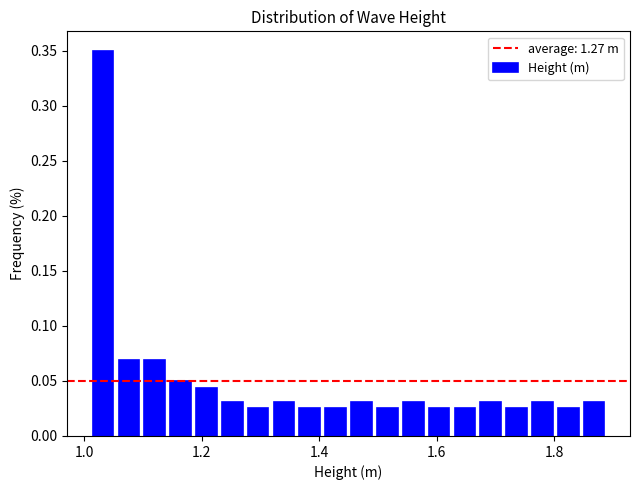

Around what value on the x-axis is the tallest bar? Give the approximate position of its centre, as read against the axis.

1.04